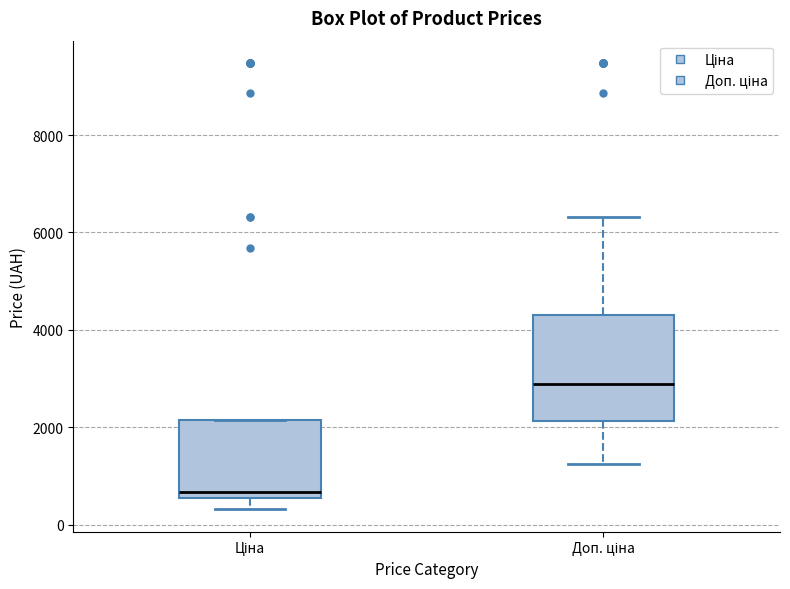

Reading left to right, read every box against the y-axis: the position of its median line, the range the box covers, and the ends of its whiskers. The values are not printed on the chart, so give them approximately, as read against the axis.

Ціна: median 600 (just above the box's lower edge), box 600 to 2200, whiskers 400 to 2200
Доп. ціна: median 2800, box 2200 to 4400, whiskers 1200 to 6400